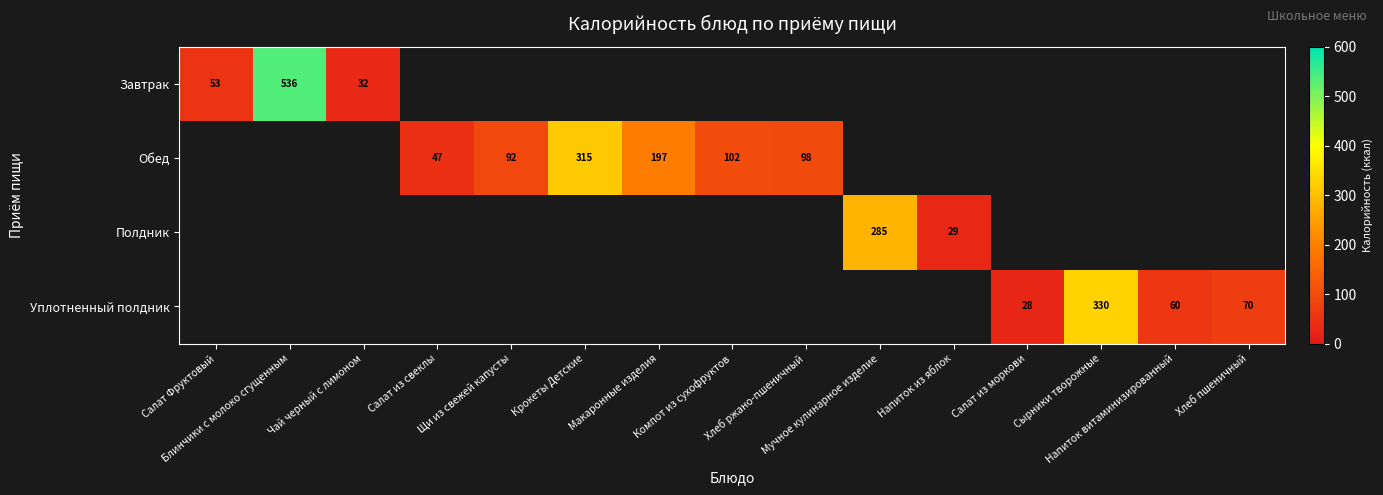

List the series in order of their peak value, lowest first.

Полдник, Обед, Уплотненный полдник, Завтрак